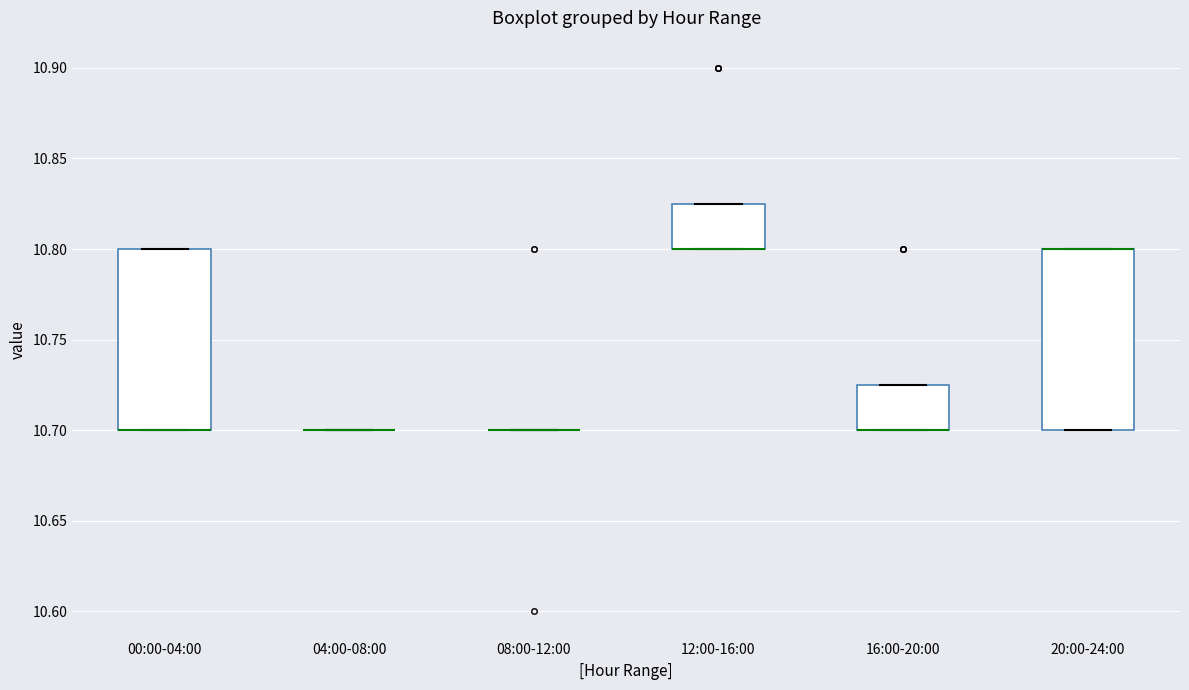

Reading left to right, transcribe this box plot: for each box, give where its median line is, the range the box spans, and where its two whiskers end, as read against the y-axis. The values are not printed on the chart, so give them approximately, as read against the axis.

00:00-04:00: median 10.700 (drawn on the box's lower edge), box 10.700 to 10.800, whiskers 10.700 to 10.800
04:00-08:00: box collapsed to a line at 10.700, whiskers 10.700 to 10.700
08:00-12:00: box collapsed to a line at 10.700, whiskers 10.700 to 10.700
12:00-16:00: median 10.800 (drawn on the box's lower edge), box 10.800 to 10.825, whiskers 10.800 to 10.825
16:00-20:00: median 10.700 (drawn on the box's lower edge), box 10.700 to 10.725, whiskers 10.700 to 10.725
20:00-24:00: median 10.800 (drawn on the box's upper edge), box 10.700 to 10.800, whiskers 10.700 to 10.800